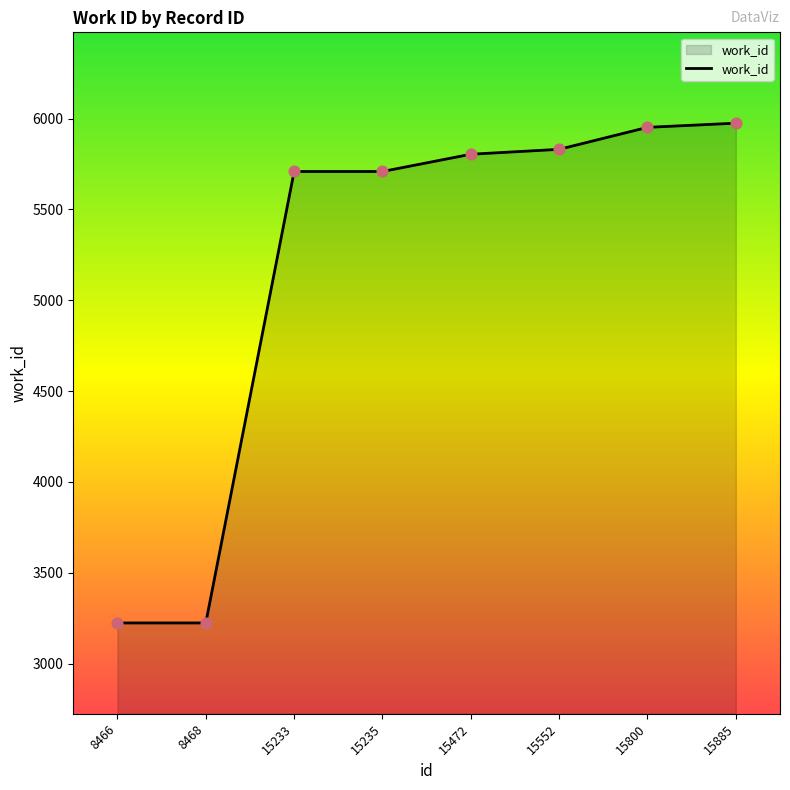

Which has a higher value, 15235 or 15800?

15800